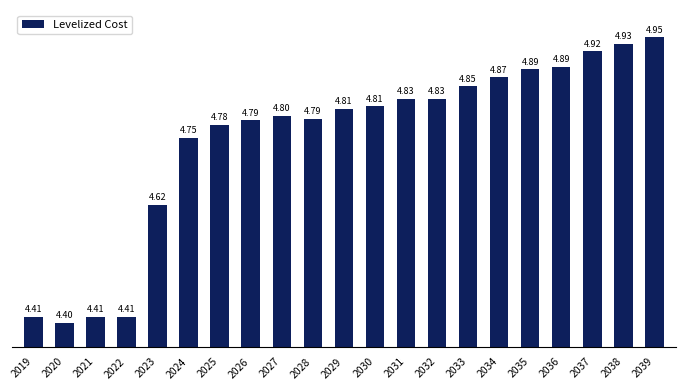

The chart shows a value of 2.9 at 2024. True or false?

False